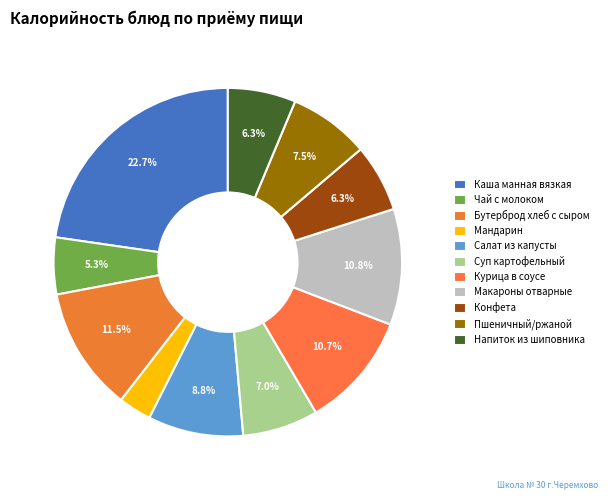

Is there any slice that represents more than half of the pie?

No